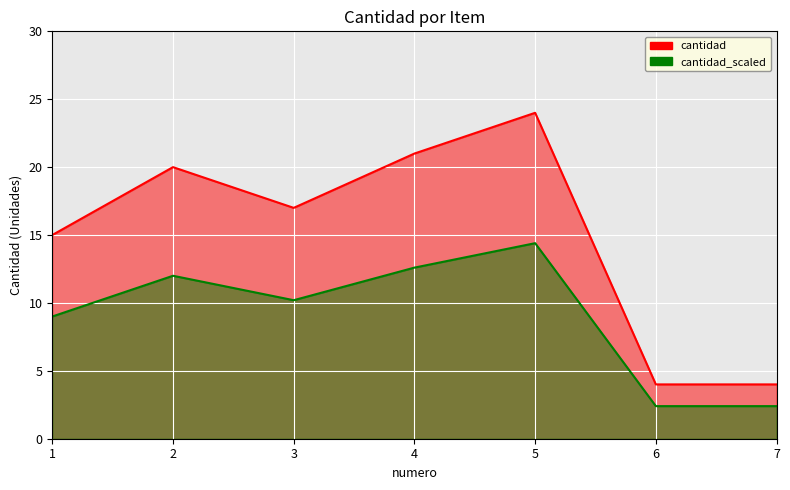

What is the average value?

15